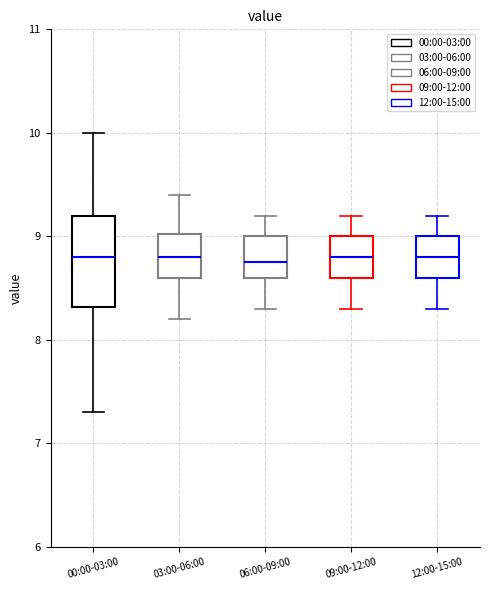

Reading left to right, read every box against the y-axis: the position of its median line, the range the box covers, and the ends of its whiskers. The values are not printed on the chart, so give them approximately, as read against the axis.

00:00-03:00: median 8.8, box 8.3 to 9.2, whiskers 7.3 to 10.0
03:00-06:00: median 8.8, box 8.6 to 9.0, whiskers 8.2 to 9.4
06:00-09:00: median 8.8, box 8.6 to 9.0, whiskers 8.3 to 9.2
09:00-12:00: median 8.8, box 8.6 to 9.0, whiskers 8.3 to 9.2
12:00-15:00: median 8.8, box 8.6 to 9.0, whiskers 8.3 to 9.2